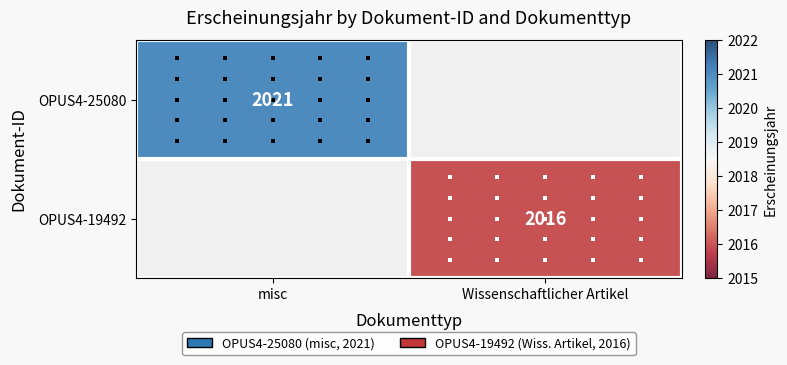

True or false: OPUS4-25080 has a value of 1117 at misc.

False